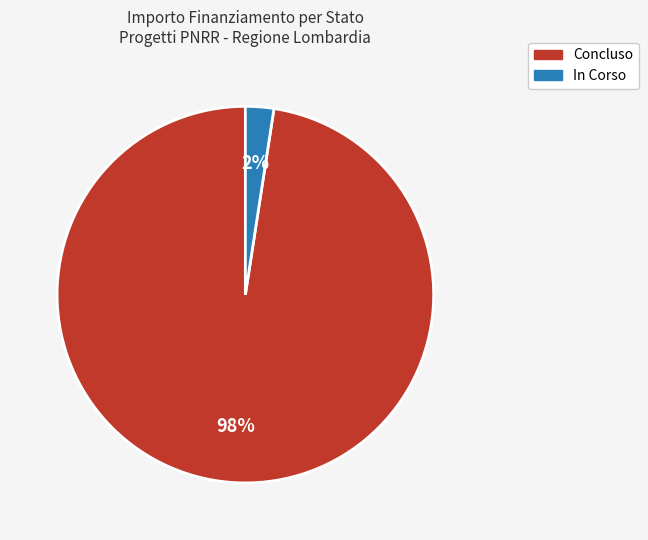

Is there a majority slice in this chart?

Yes